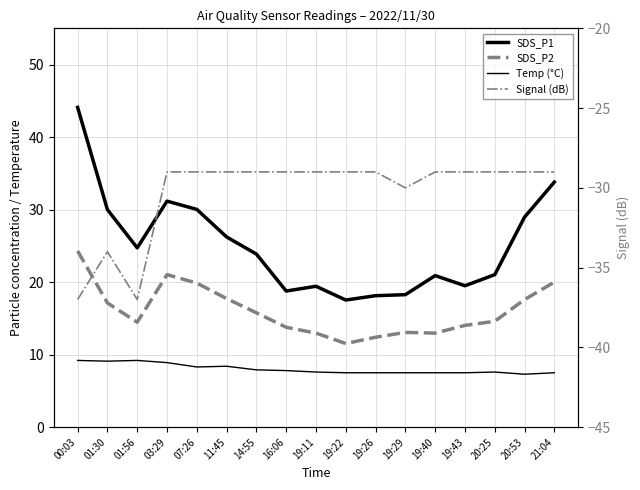

Which category has the lowest value in the SDS_P1 series?

19:22